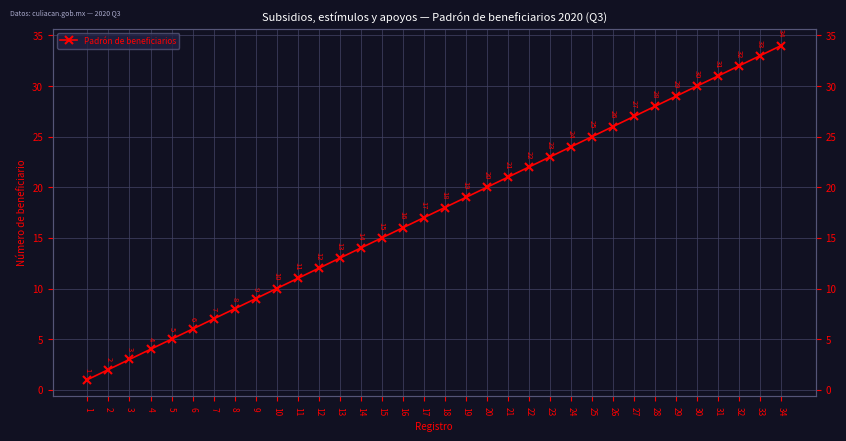

Read the value at 20, to the nearest 5.

20